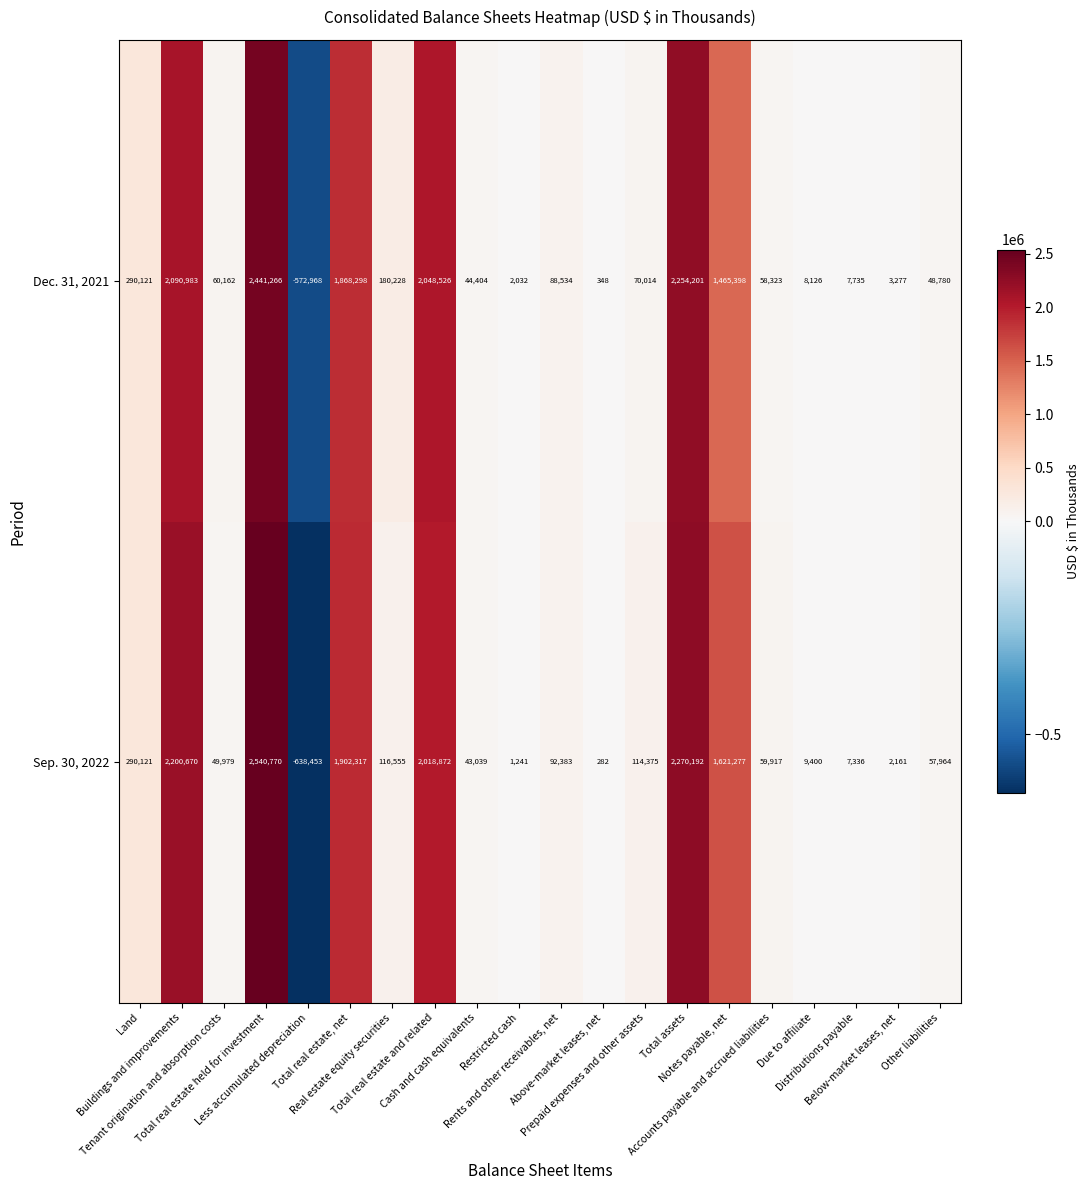

List the series in order of their overall mean, lowest first.

Dec. 31, 2021, Sep. 30, 2022